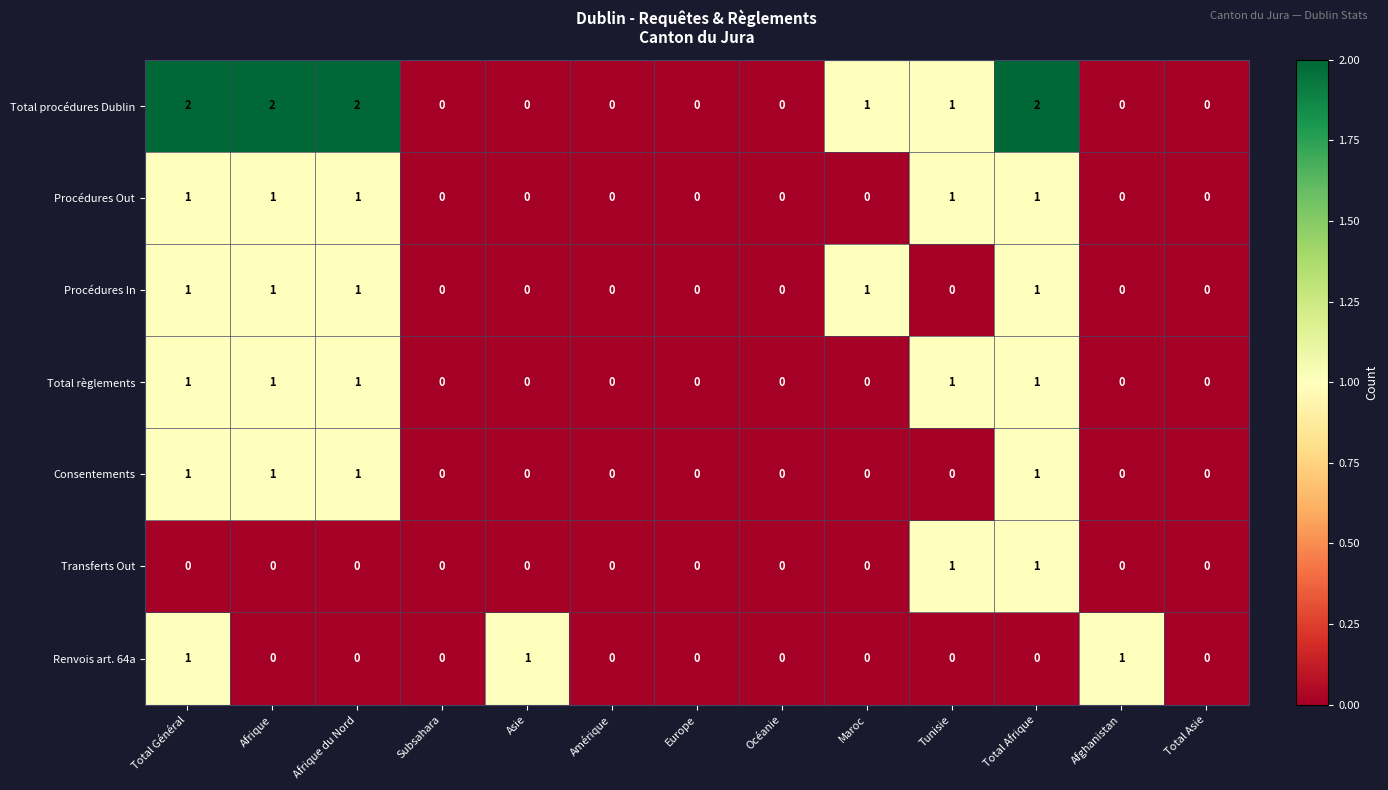

Count the Consentements values in the range 0 to 1.

13